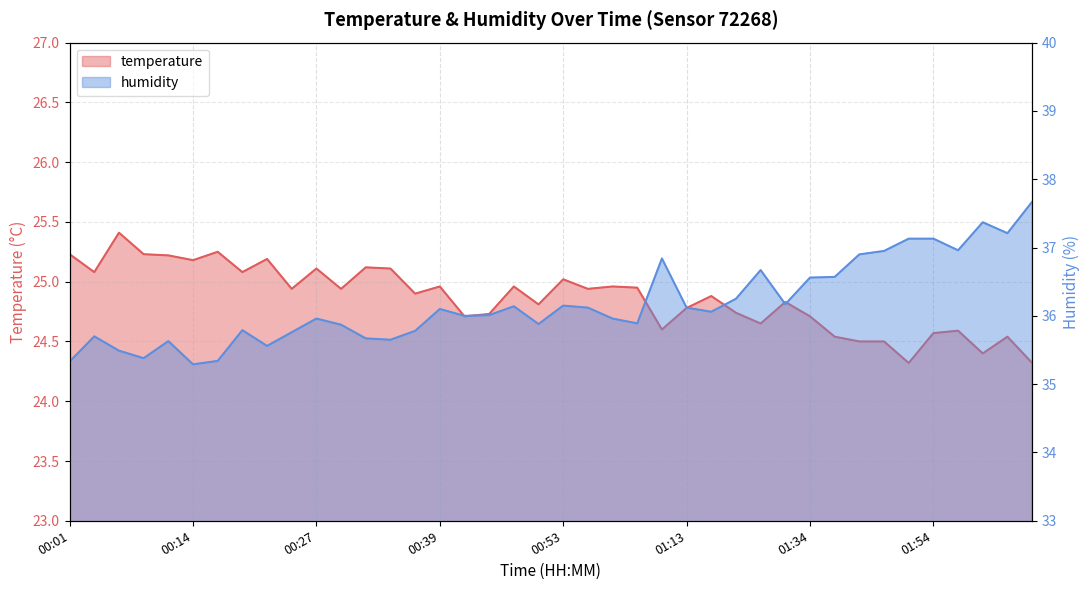

Reading left to right, transcribe all the data shown in this chart.

temperature: 25.2	25.1	25.4	25.2	25.2	25.2	25.2	25.1	25.2	24.9	25.1	24.9	25.1	25.1	24.9	25.0	24.7	24.7	25.0	24.8	25.0	24.9	25.0	24.9	24.6	24.8	24.9	24.7	24.6	24.8	24.7	24.5	24.5	24.5	24.3	24.6	24.6	24.4	24.5	24.3
humidity: 35.3	35.7	35.5	35.4	35.6	35.3	35.3	35.8	35.6	35.8	36.0	35.9	35.7	35.6	35.8	36.1	36.0	36.0	36.1	35.9	36.1	36.1	36.0	35.9	36.8	36.1	36.1	36.2	36.7	36.2	36.6	36.6	36.9	37.0	37.1	37.1	37.0	37.4	37.2	37.7